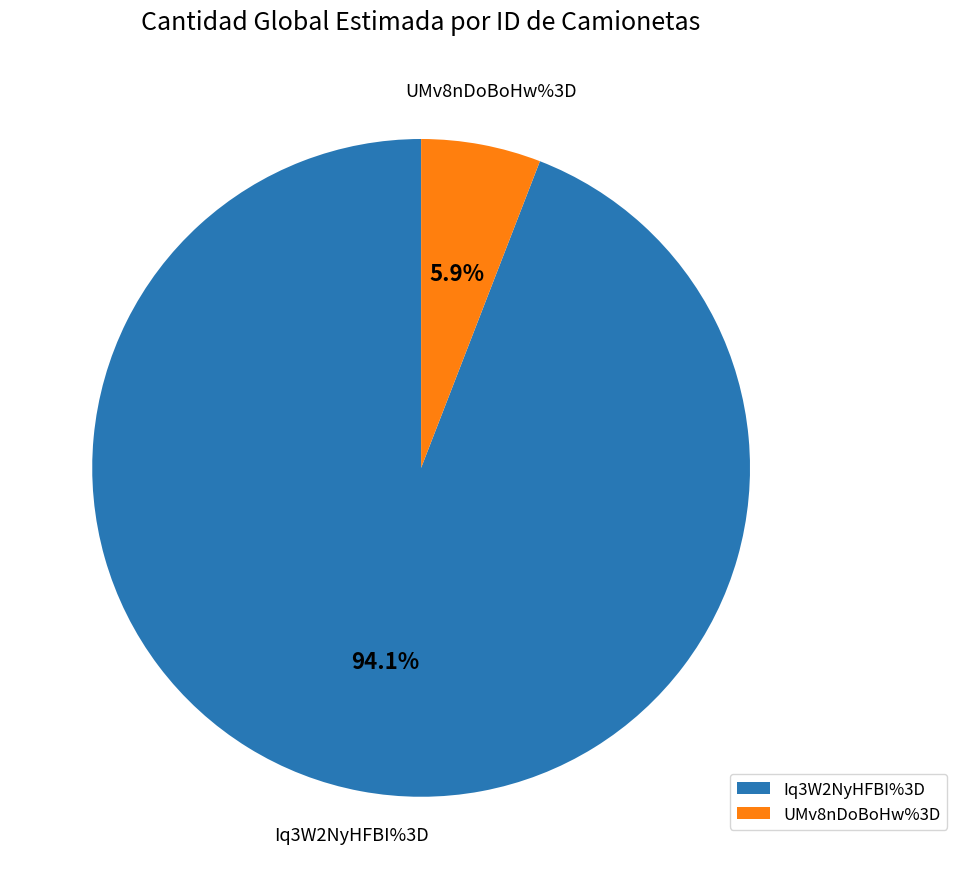

The UMv8nDoBoHw%3D slice represents 6% of the pie. True or false?

True